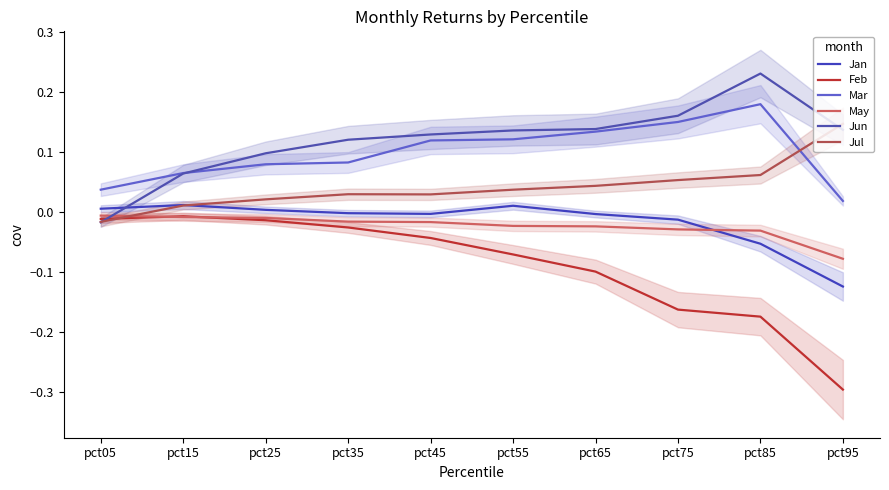

How many distinct data groups are displayed?

6